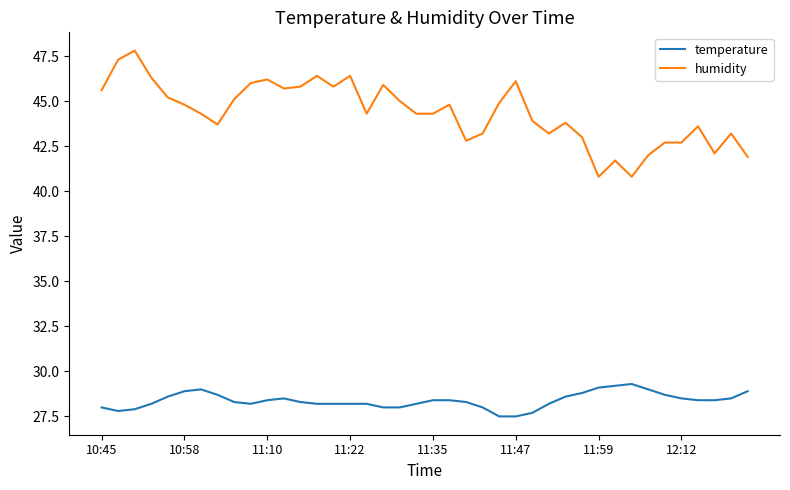

True or false: humidity and temperature cross at least once.

False